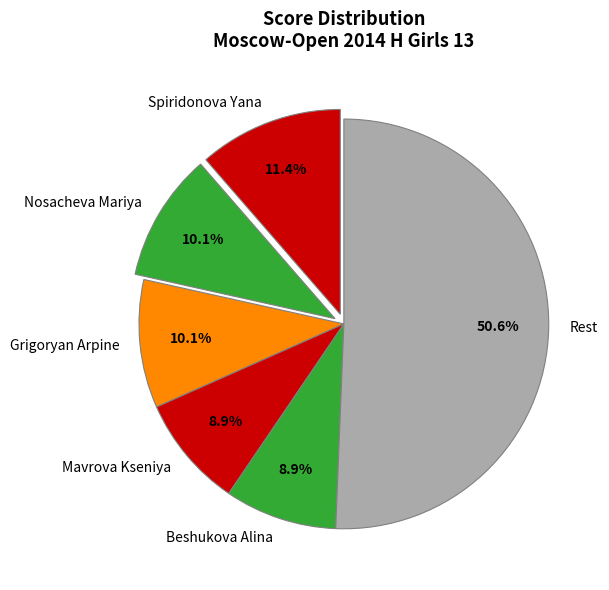

Is the sum of Grigoryan Arpine and Spiridonova Yana greater than half?

No